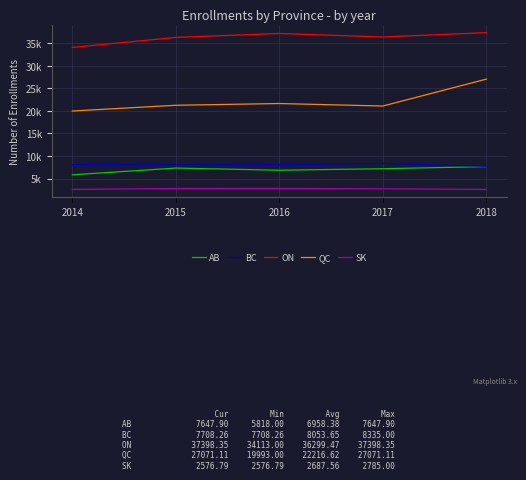

Reading left to right, transcribe all the data shown in this chart.

AB: 2014=5818.0	2015=7317.0	2016=6839.0	2017=7170.0	2018=7647.9
BC: 2014=8082.0	2015=8063.0	2016=8080.0	2017=8335.0	2018=7708.3
ON: 2014=34113.0	2015=36344.0	2016=37208.0	2017=36434.0	2018=37398.3
QC: 2014=19993.0	2015=21266.0	2016=21654.0	2017=21099.0	2018=27071.1
SK: 2014=2584.0	2015=2778.0	2016=2785.0	2017=2714.0	2018=2576.8